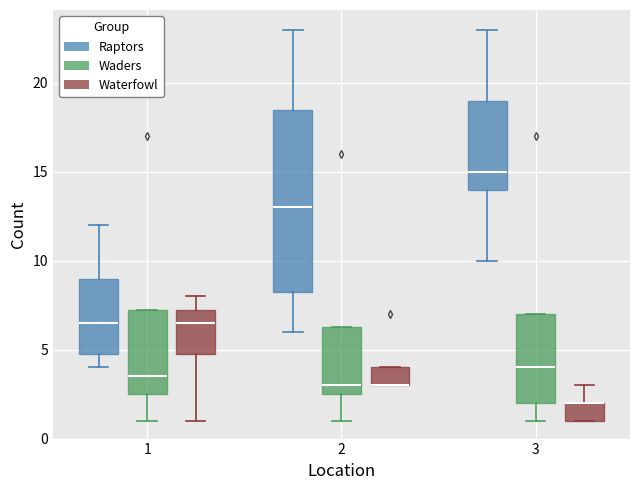

Reading left to right, read every box against the y-axis: the position of its median line, the range the box covers, and the ends of its whiskers. The values are not printed on the chart, so give them approximately, as read against the axis.

1 (Raptors): median 6.5, box 5.0 to 9.0, whiskers 4.0 to 12.0
1 (Waders): median 3.5, box 2.5 to 7.5, whiskers 1.0 to 7.5
1 (Waterfowl): median 6.5, box 5.0 to 7.5, whiskers 1.0 to 8.0
2 (Raptors): median 13.0, box 8.5 to 18.5, whiskers 6.0 to 23.0
2 (Waders): median 3.0, box 2.5 to 6.5, whiskers 1.0 to 6.5
2 (Waterfowl): median 3.0 (drawn on the box's lower edge), box 3.0 to 4.0, whiskers 3.0 to 4.0
3 (Raptors): median 15.0, box 14.0 to 19.0, whiskers 10.0 to 23.0
3 (Waders): median 4.0, box 2.0 to 7.0, whiskers 1.0 to 7.0
3 (Waterfowl): median 2.0 (drawn on the box's upper edge), box 1.0 to 2.0, whiskers 1.0 to 3.0